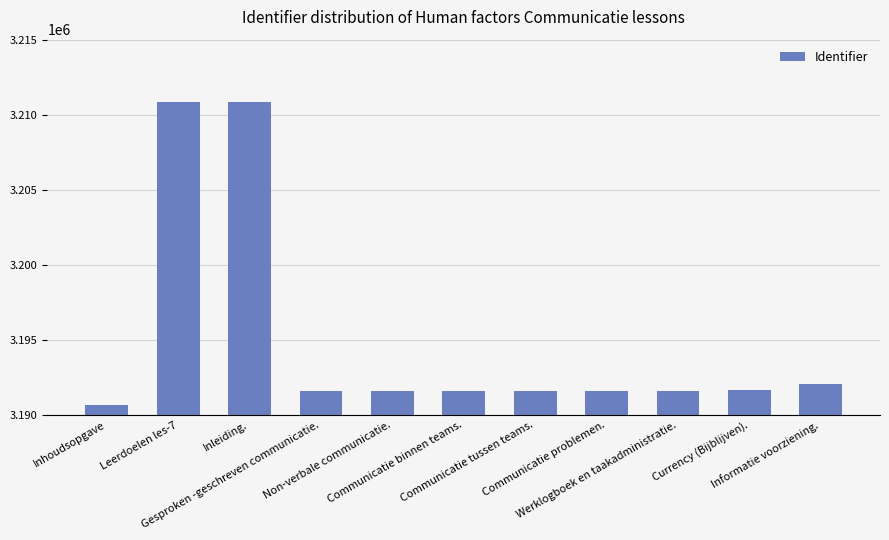

How many series are shown in this chart?

1